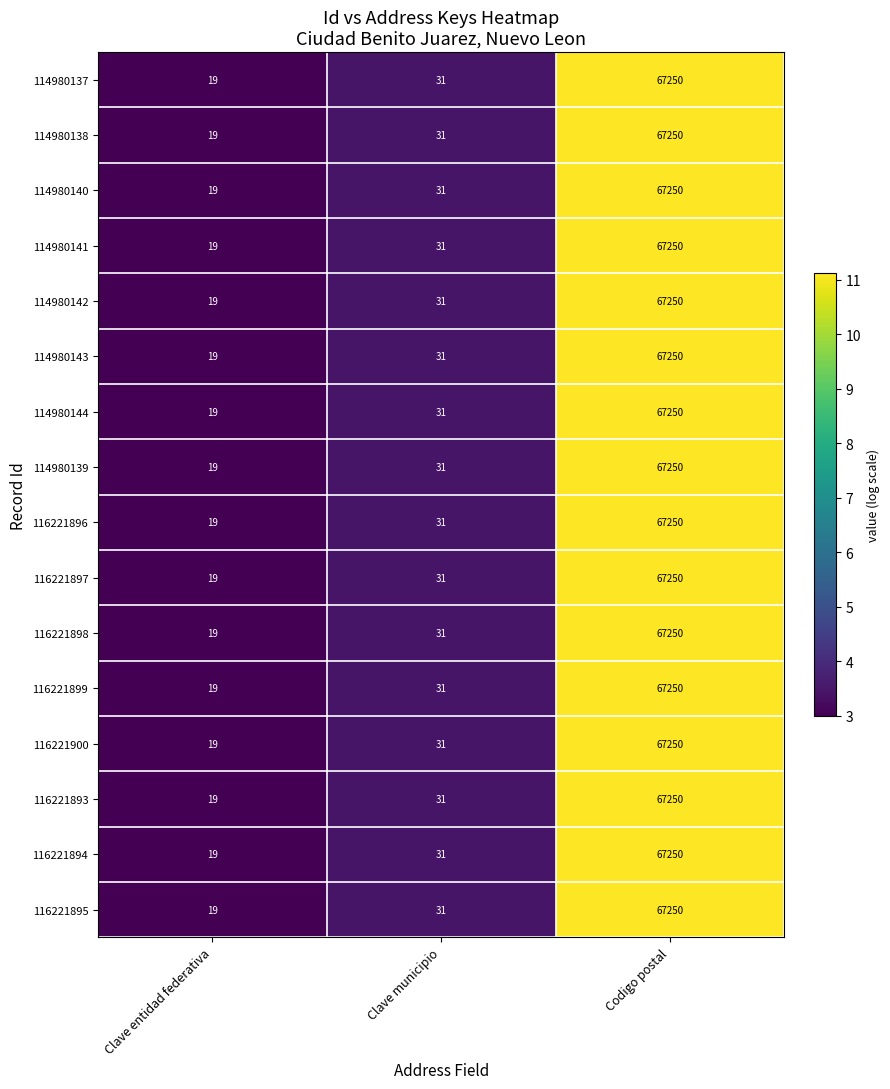

List the labels in order of 116221899 value, smallest first.

Clave entidad federativa, Clave municipio, Codigo postal